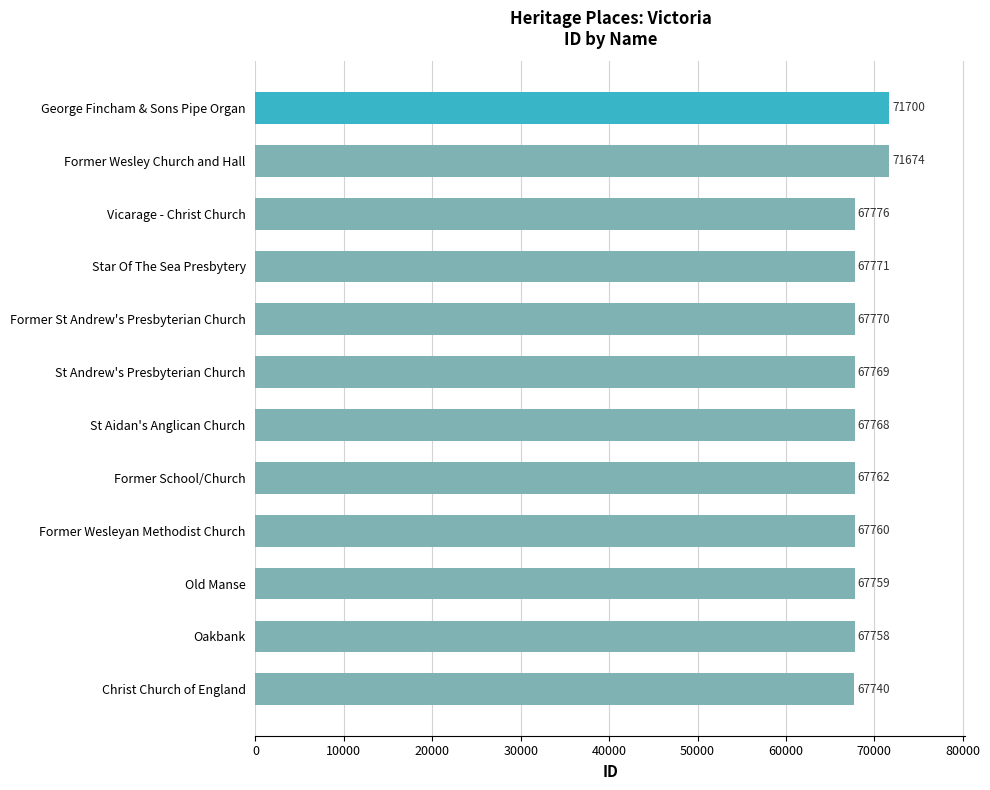

Reading top to bottom, what are all the values shown in this chart?

George Fincham & Sons Pipe Organ=71700	Former Wesley Church and Hall=71674	Vicarage - Christ Church=67776	Star Of The Sea Presbytery=67771	Former St Andrew's Presbyterian Church=67770	St Andrew's Presbyterian Church=67769	St Aidan's Anglican Church=67768	Former School/Church=67762	Former Wesleyan Methodist Church=67760	Old Manse=67759	Oakbank=67758	Christ Church of England=67740